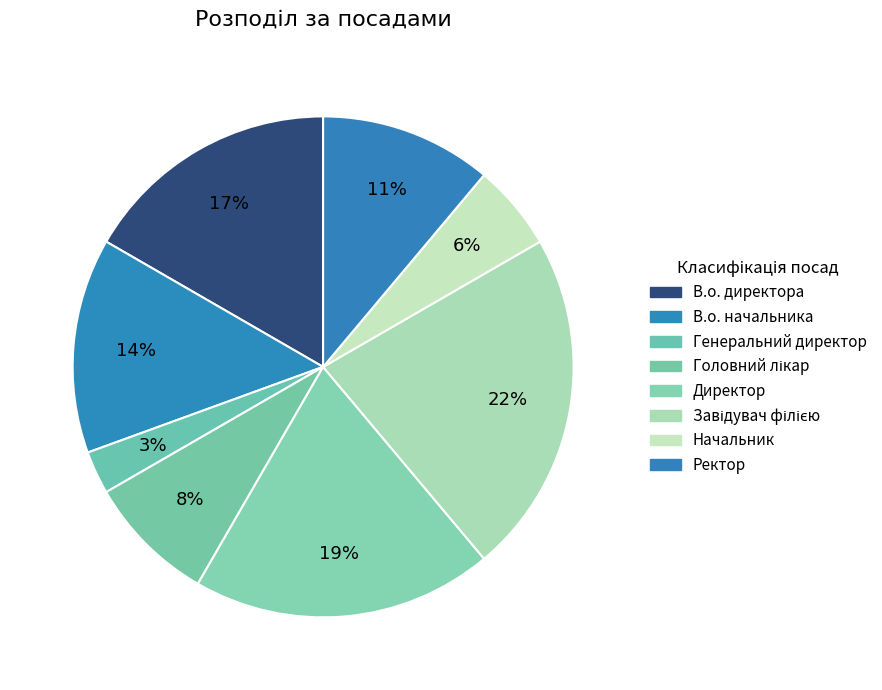

To the nearest percent, what is the difference between the Генеральний директор and Завідувач філією slice percentages?

19%